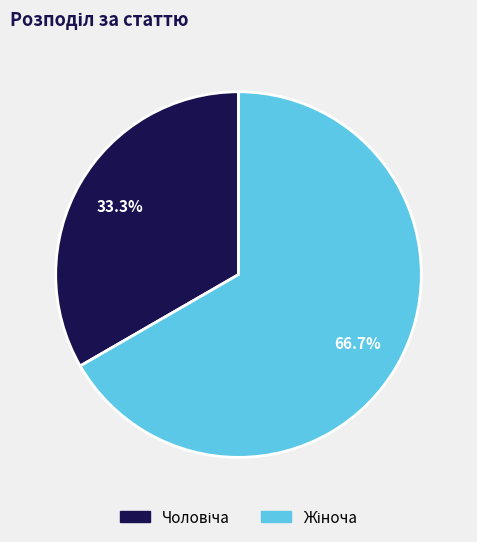

Is there any slice that represents more than half of the pie?

Yes